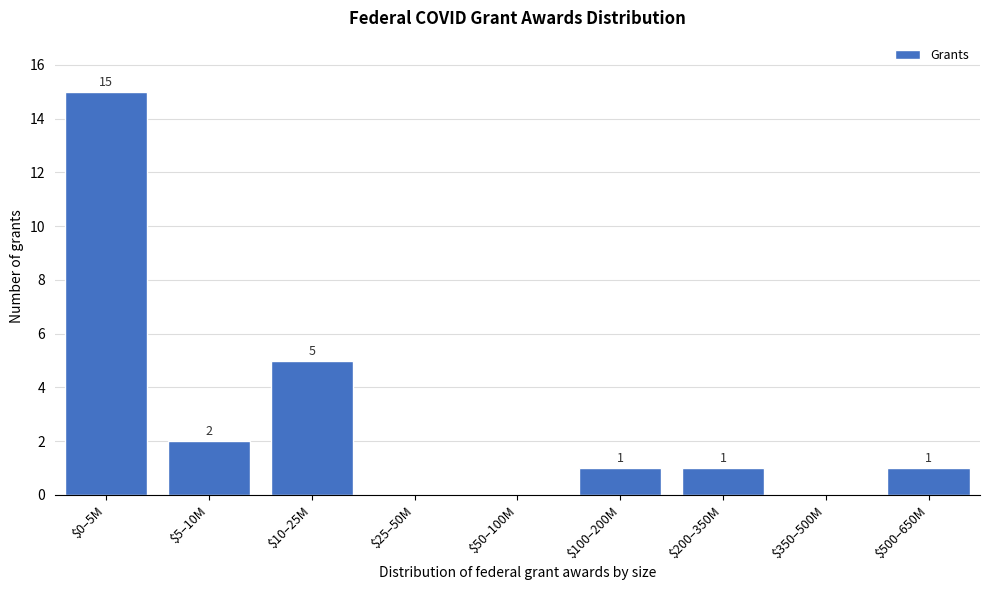

True or false: the data shows 1 at $500–650M.

True